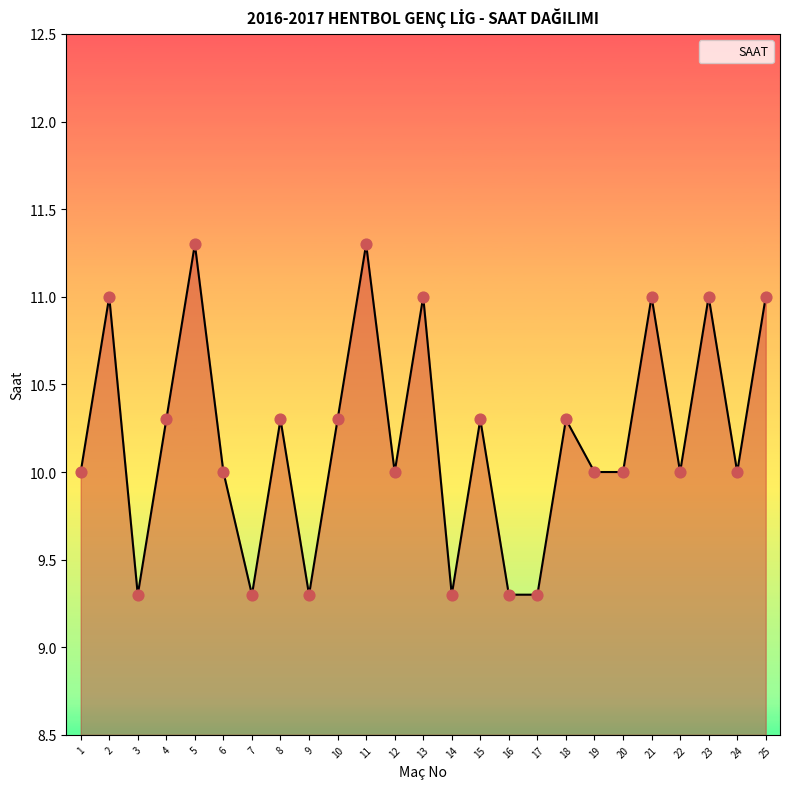

What is the change in value from 11 to 13?

-0.3